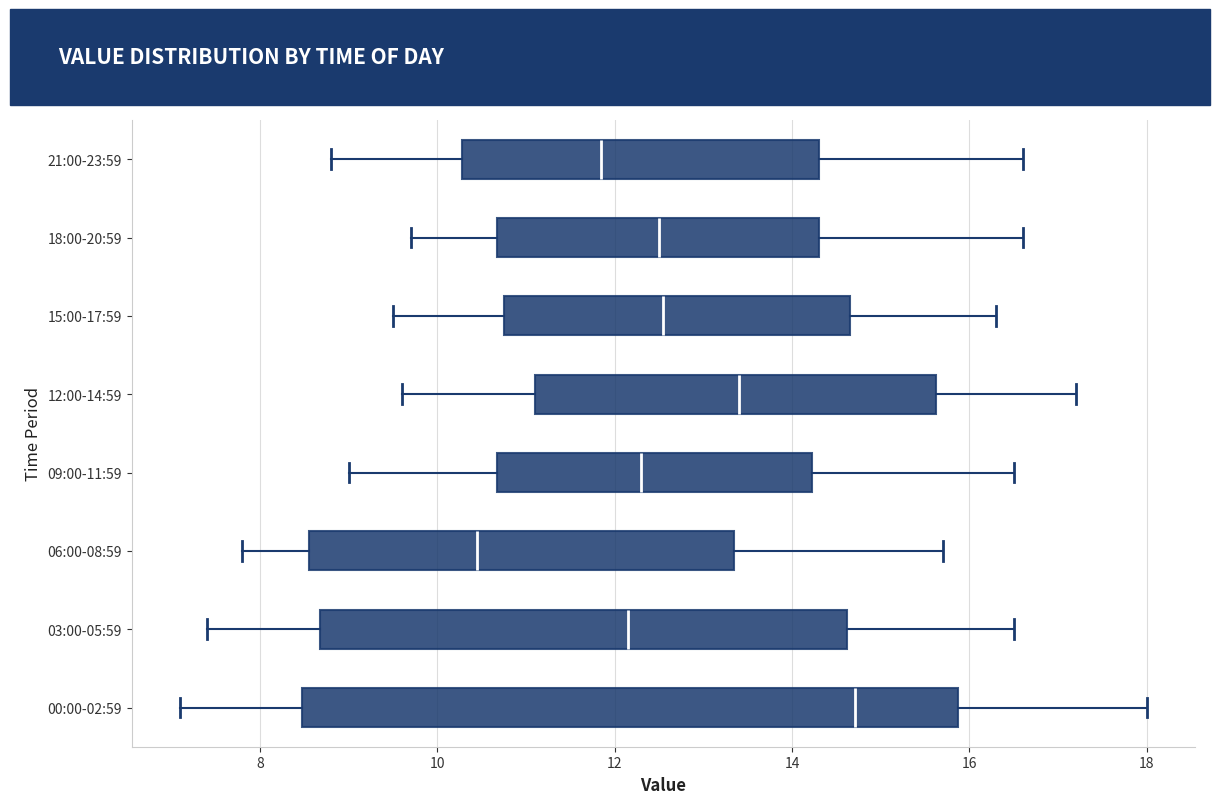

Where is the left edge of the box for 00:00-02:59 on the x-axis? The values are not printed on the chart, so give them approximately, as read against the axis.

8.4